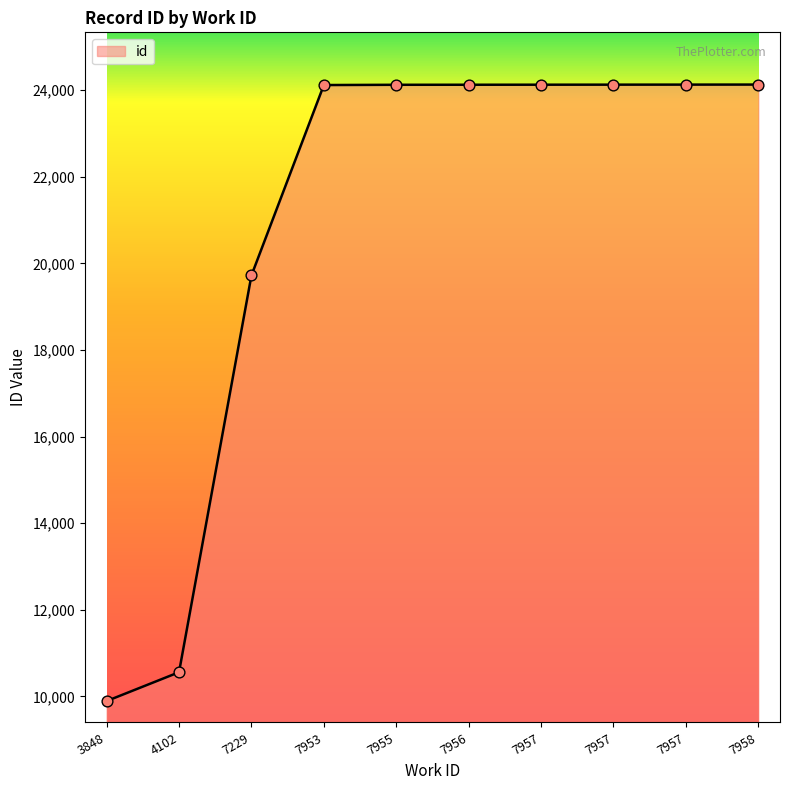

What is the ratio of the value at 7957 to the value at 7958?

1.0